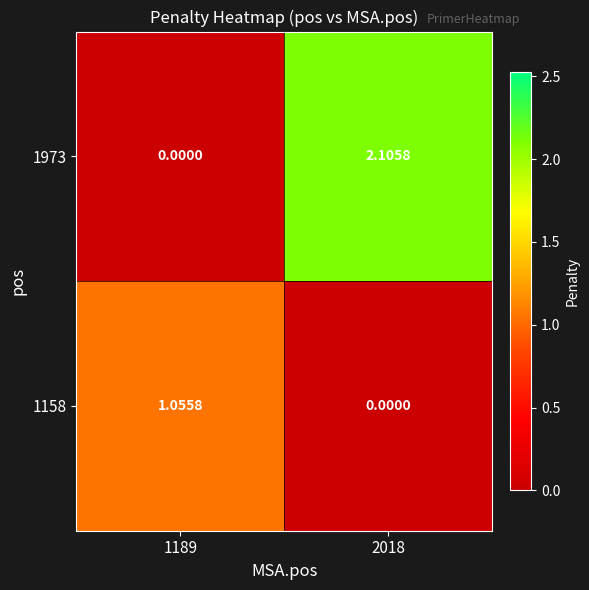

What is the total value across all series at 2018?

2.1